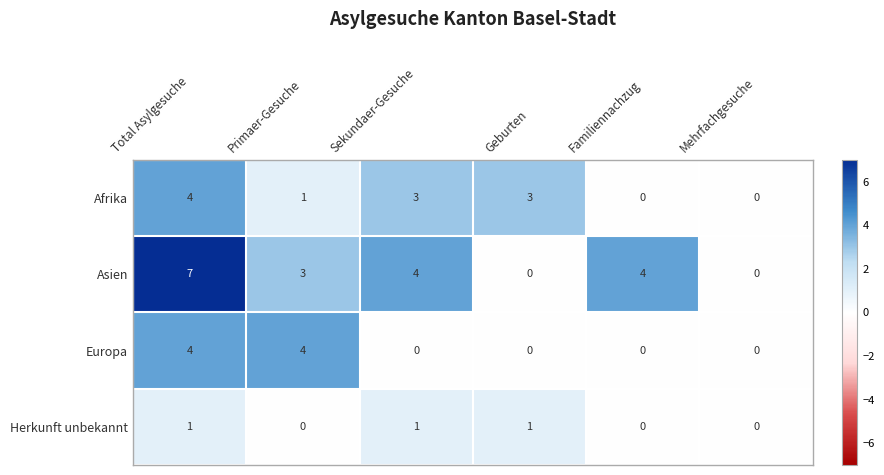

How many data points in Afrika are less than 3?

3